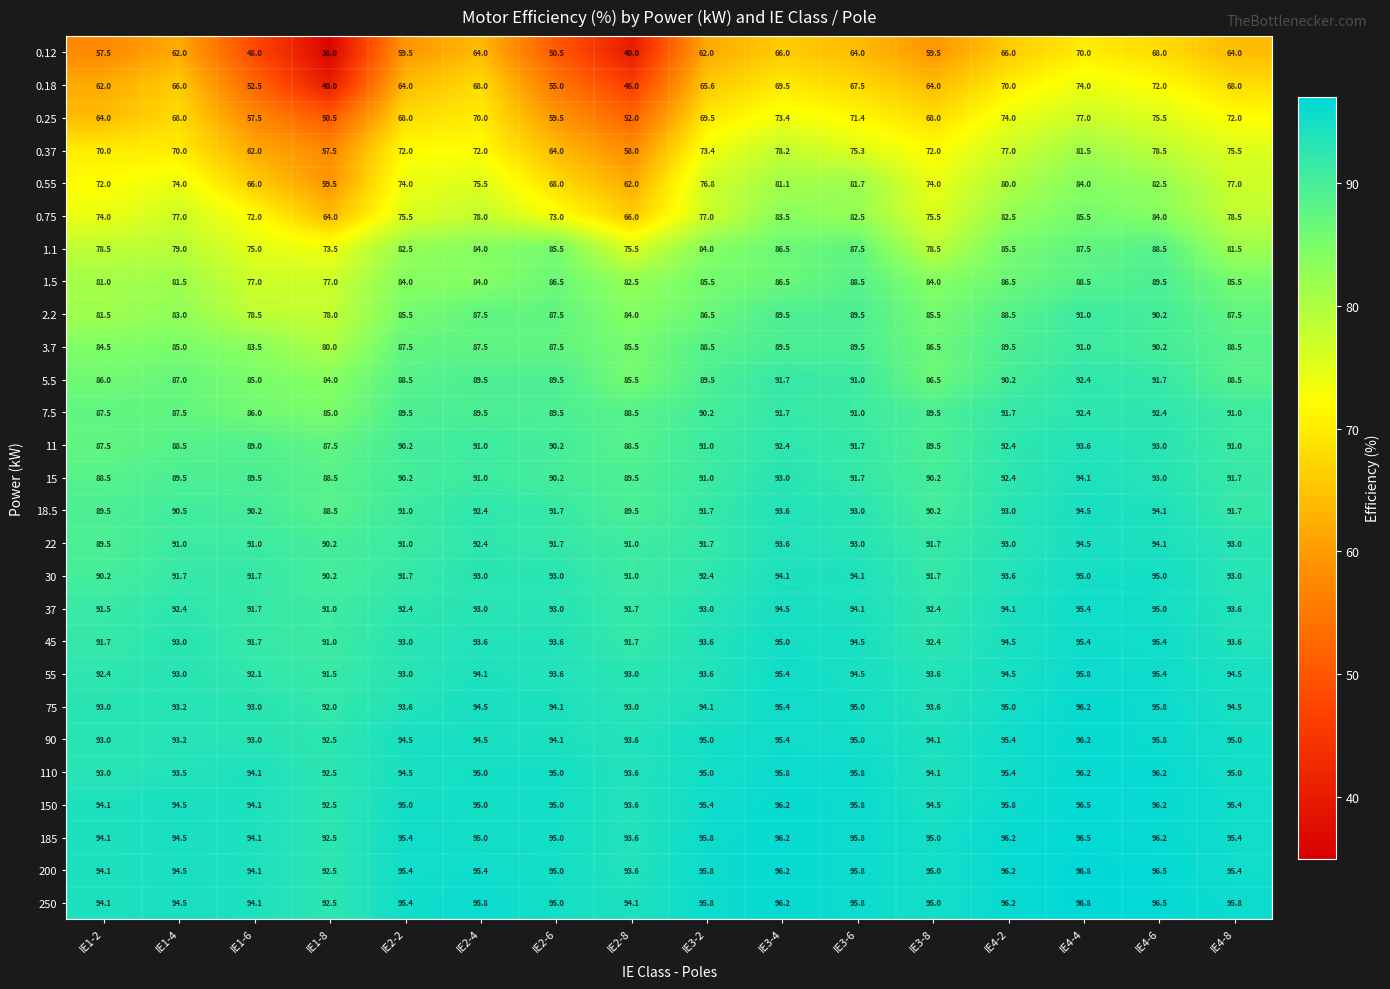

At how many categories does at least one series exceed 63?

16